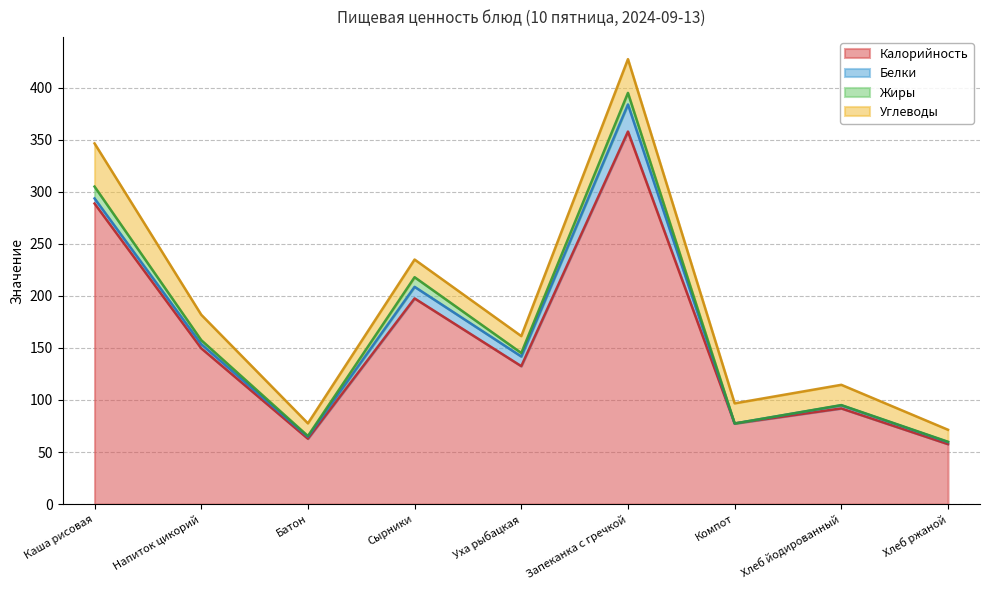

How many lines are shown in the chart?

4